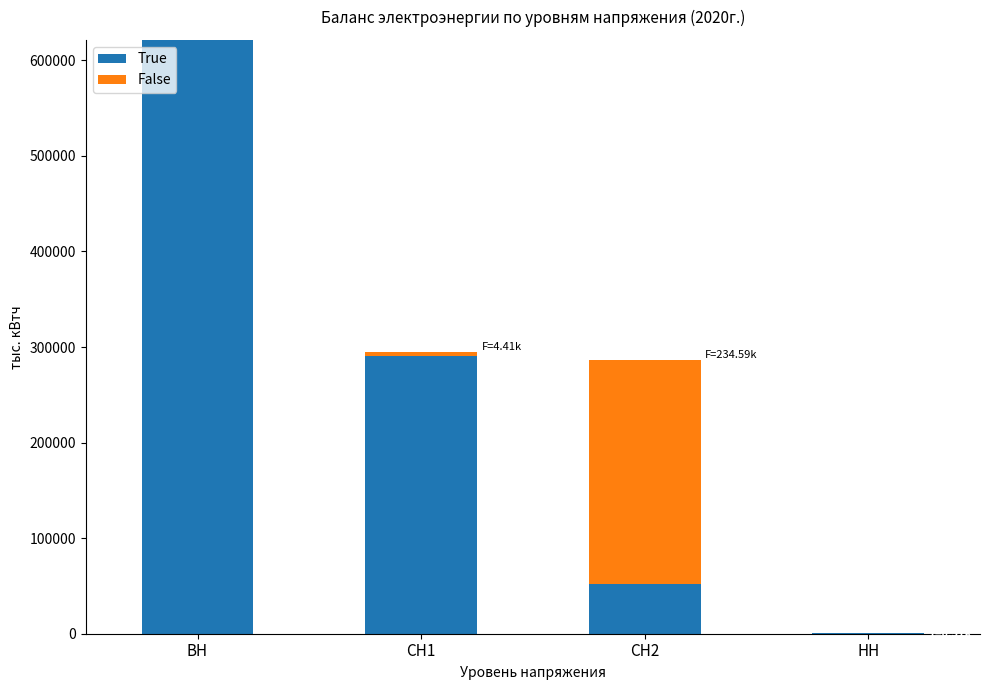

At which category is the sum across all series the highest?

ВН